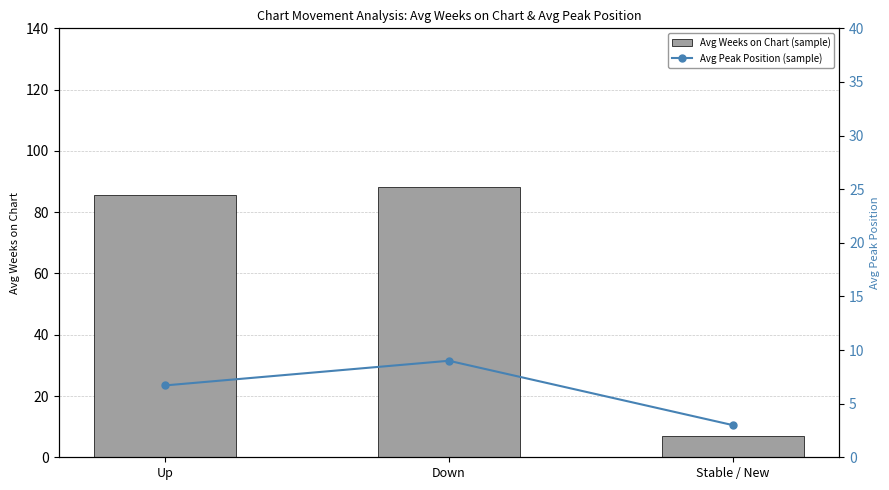

The value of Avg Weeks on Chart (sample) at Down is 88.2. True or false?

True